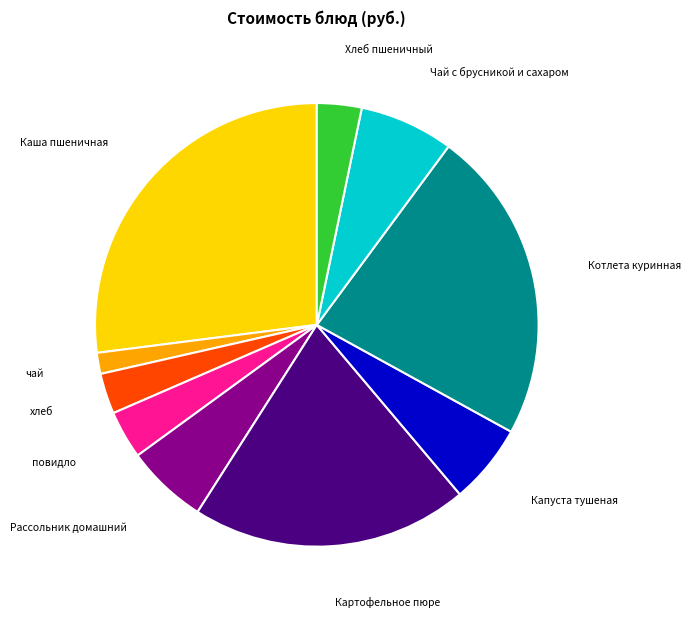

Is there any slice that represents more than half of the pie?

No